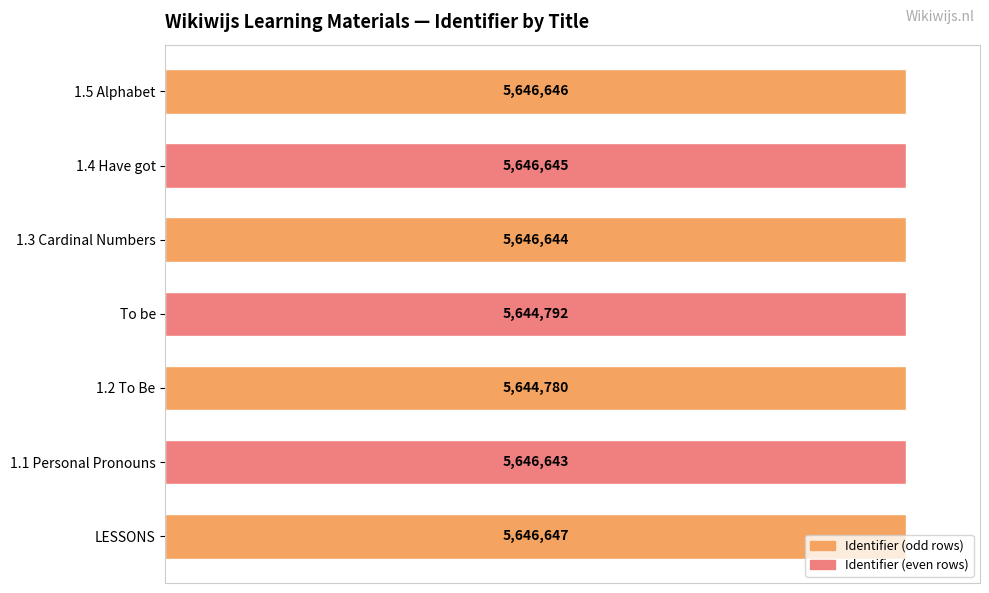

How many bars are there in total?

7